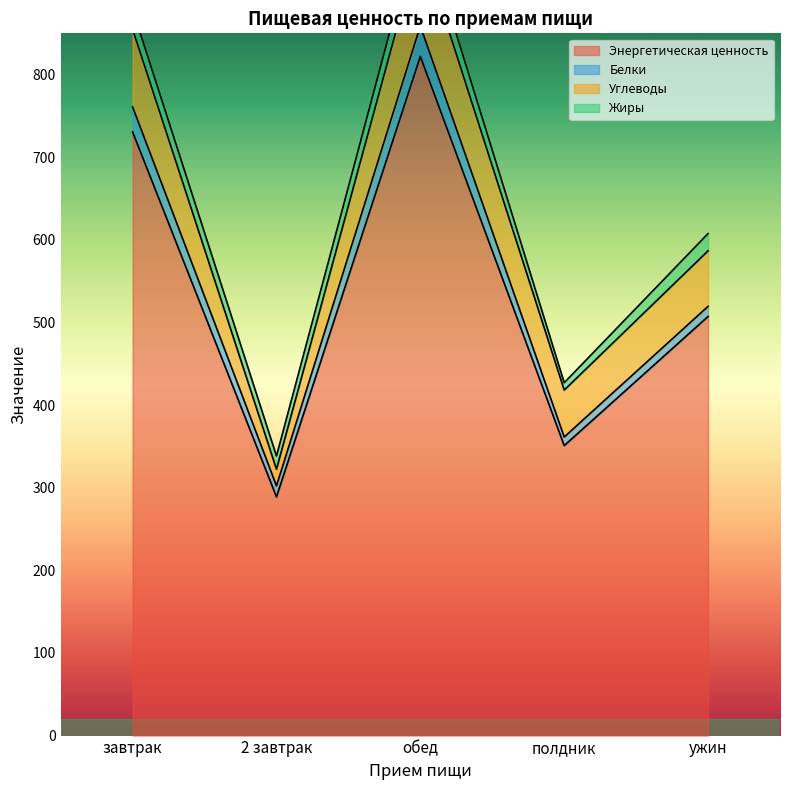

At which category does Жиры reach its first local peak?

обед